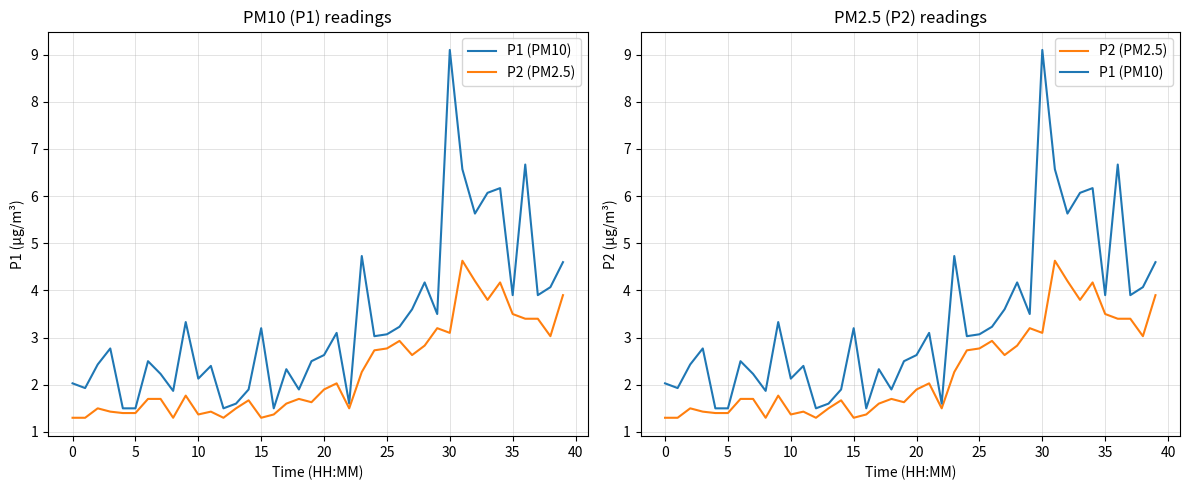

Is this an area chart (filled region under the line)?

No